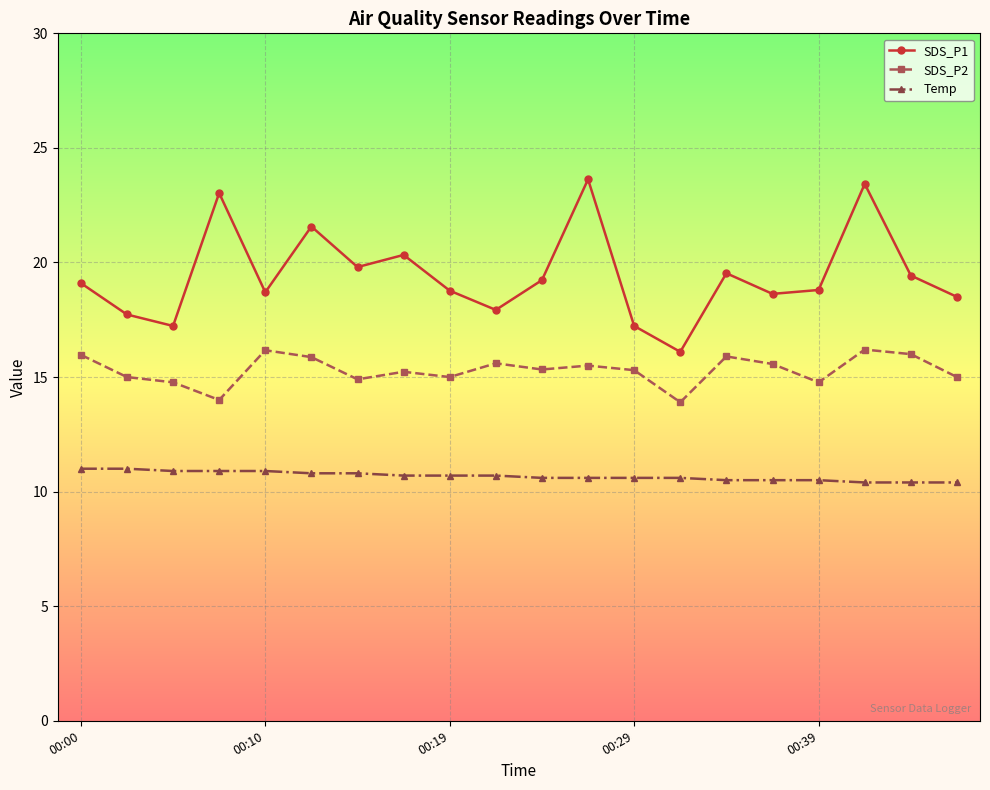

Which series has the widest spread of values?

SDS_P1